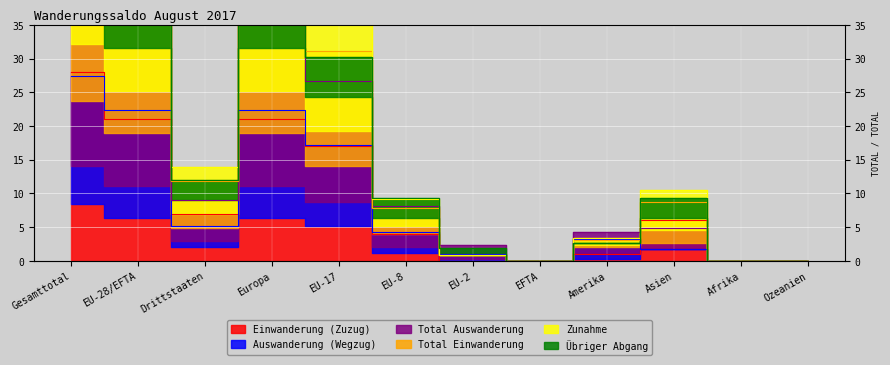

The Total Auswanderung series shows 4.8 at Asien. True or false?

True